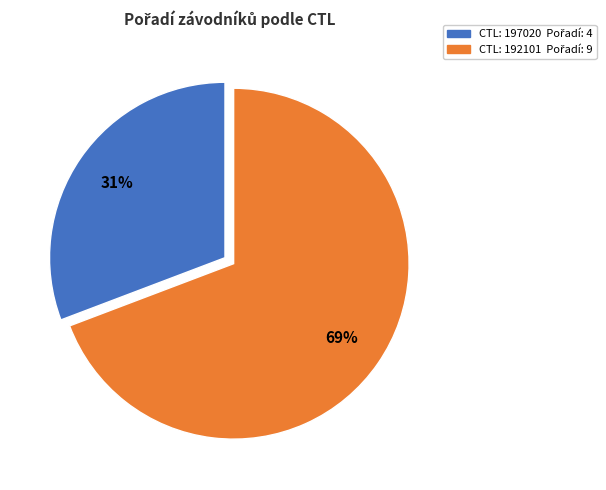

Is there any slice that represents more than half of the pie?

Yes